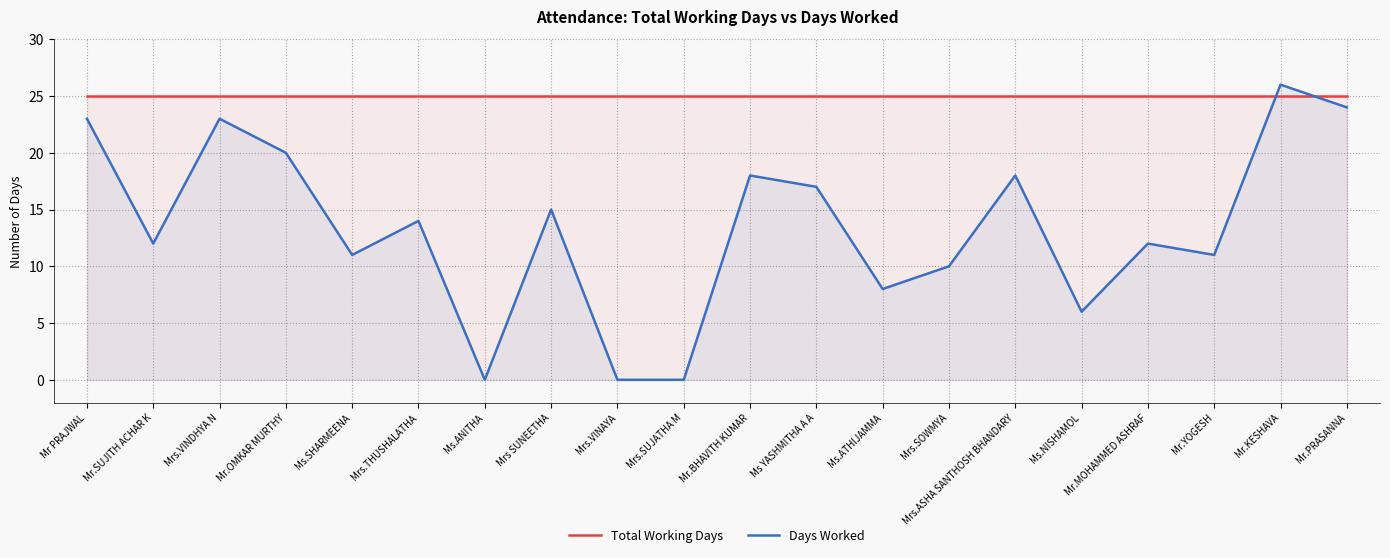

How many times do Total Working Days and Days Worked cross each other?

2